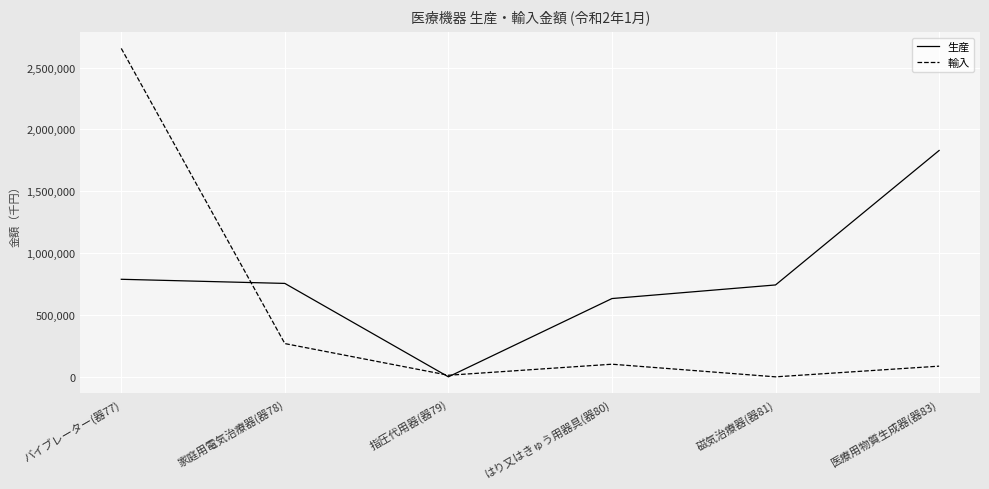

At which label does 輸入 reach its peak?

バイブレーター(器77)